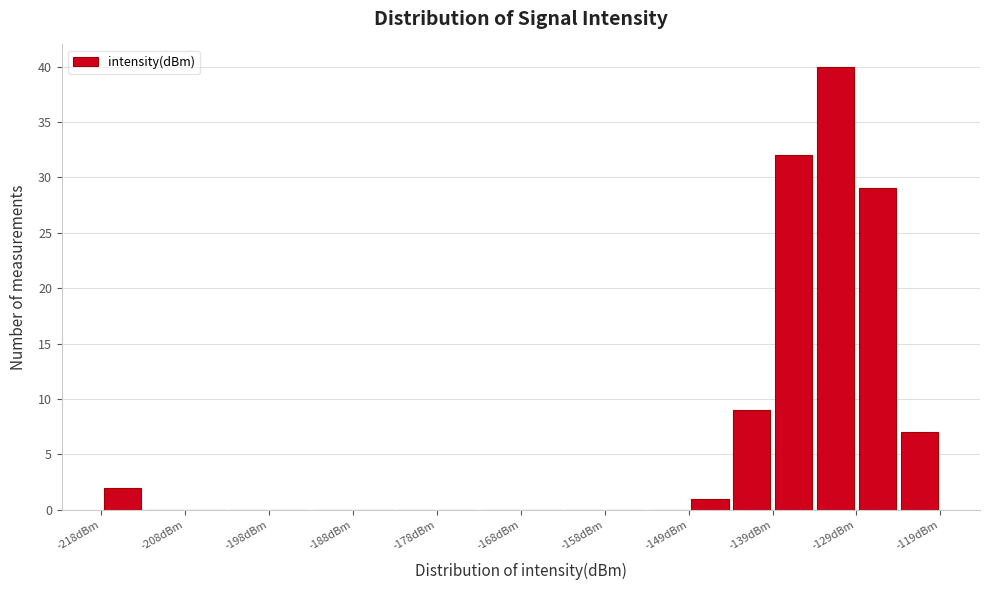

What is the height of the bar covering -139 to -134 on the x-axis? Neither the bar edges nor the heights are printed on the chart, so give them approximately, as read against the axes.

32